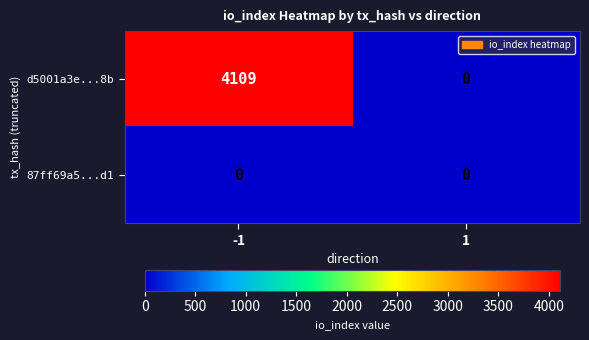

List the series in order of their peak value, lowest first.

87ff69a5...d1, d5001a3e...8b